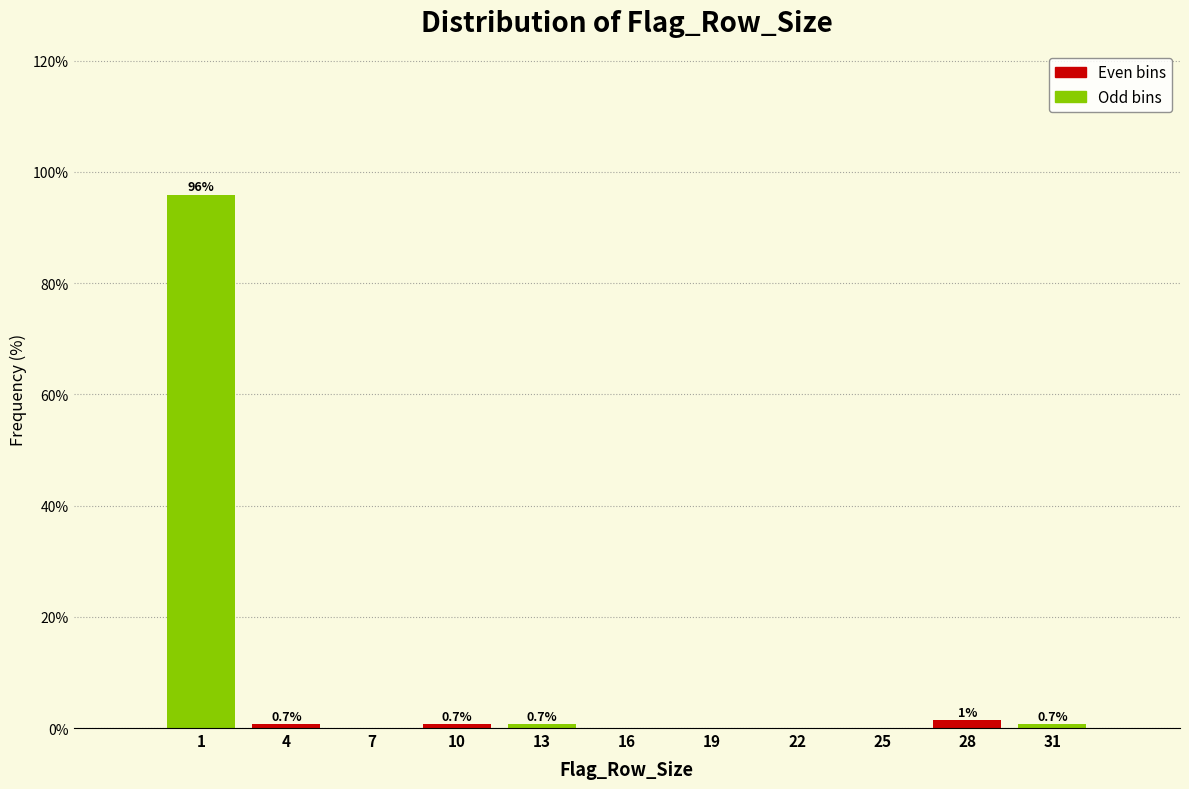

The value at 19 is 0.0. True or false?

True